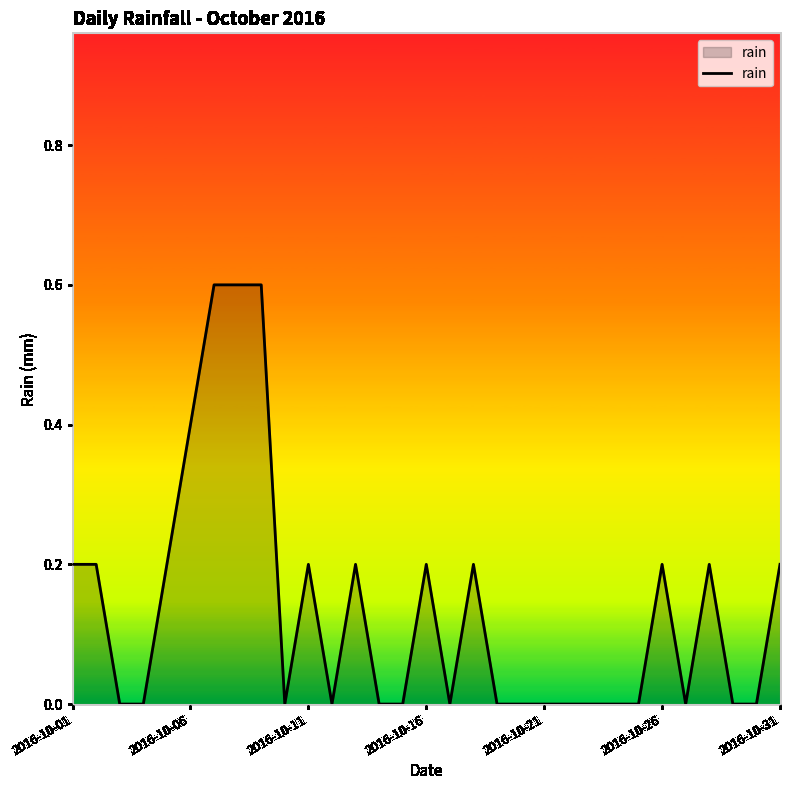

How many values are between 0 and 1?

31